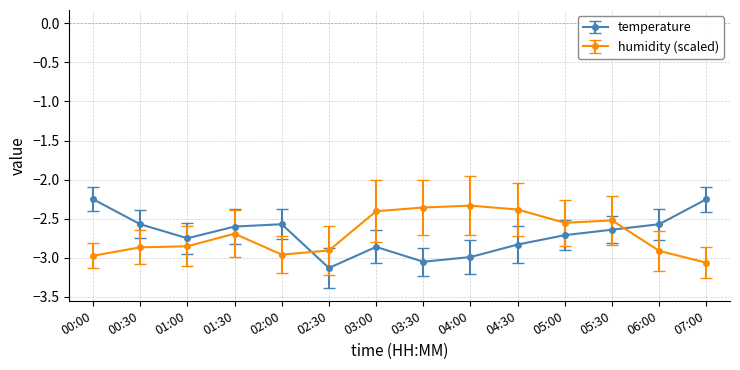

How many distinct data groups are displayed?

2